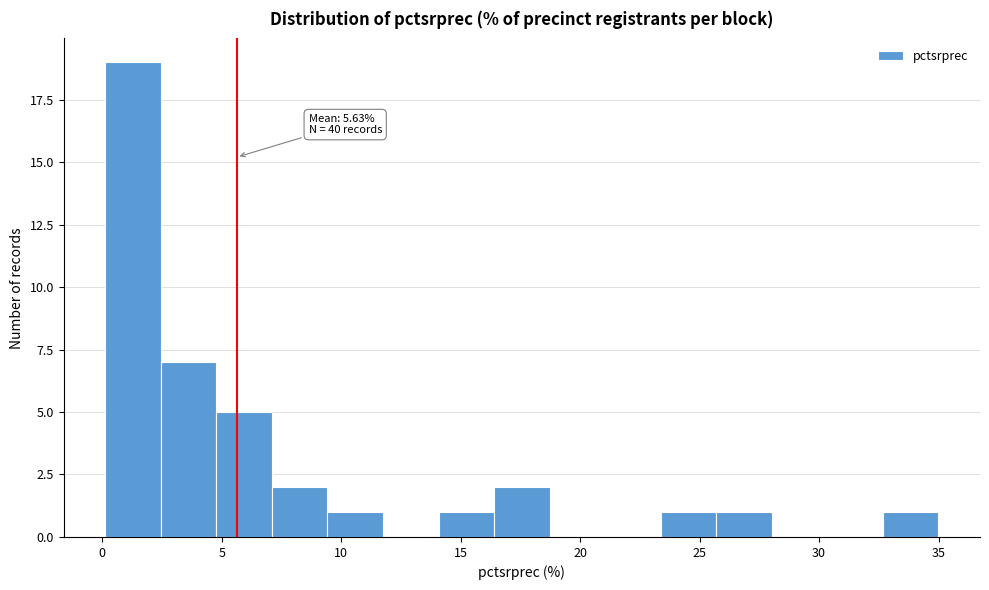

Which range on the x-axis has the tallest bar?

0.0 to 2.5